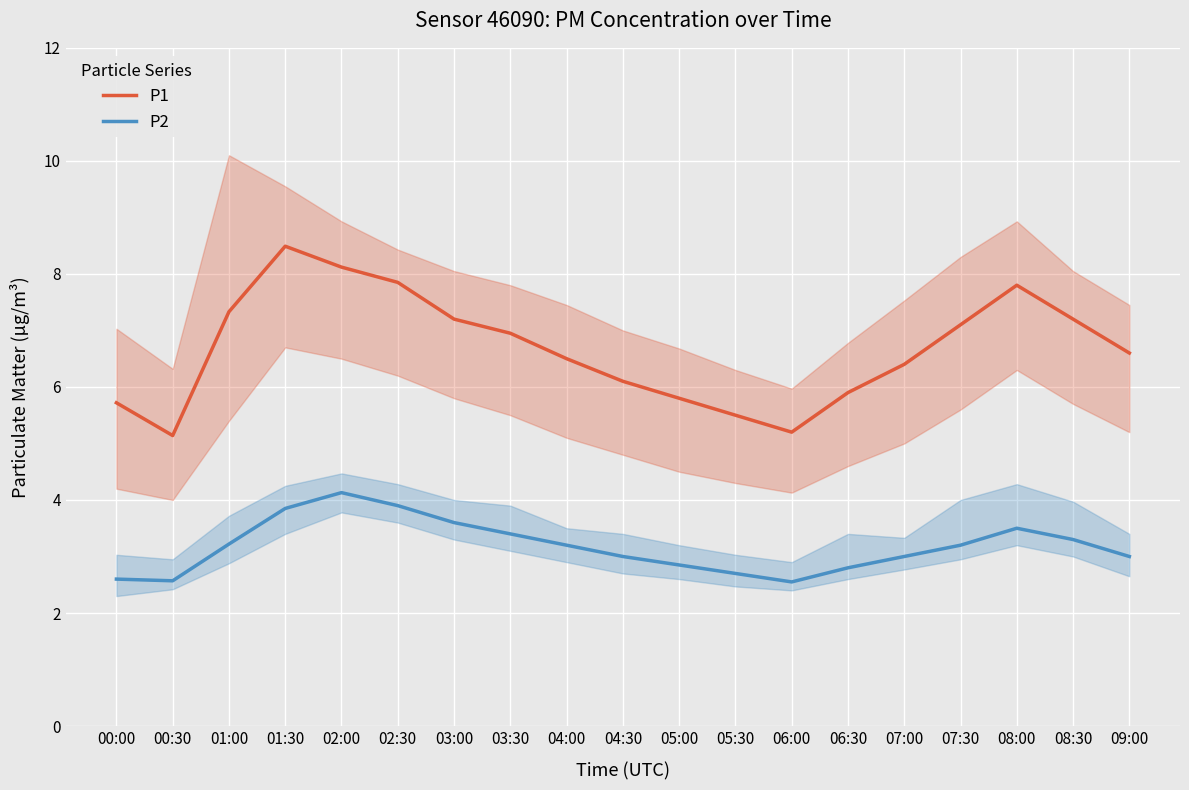

What is the spread (max minus min) of values at 07:30?

3.9